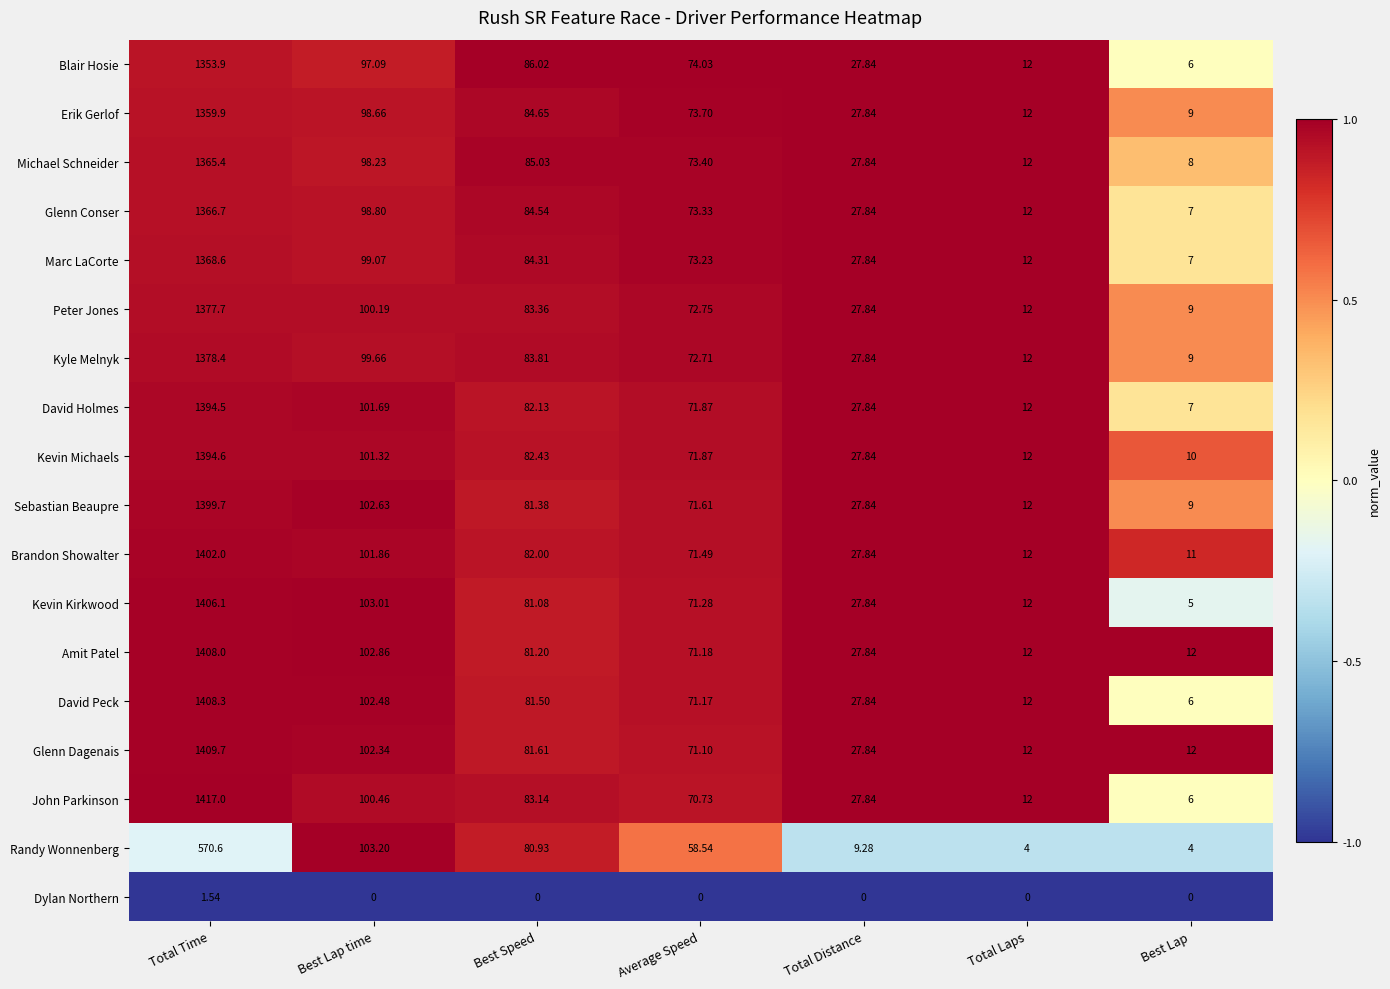

List the series in order of their peak value, lowest first.

Dylan Northern, Randy Wonnenberg, Blair Hosie, Erik Gerlof, Michael Schneider, Glenn Conser, Marc LaCorte, Peter Jones, Kyle Melnyk, David Holmes, Kevin Michaels, Sebastian Beaupre, Brandon Showalter, Kevin Kirkwood, Amit Patel, David Peck, Glenn Dagenais, John Parkinson